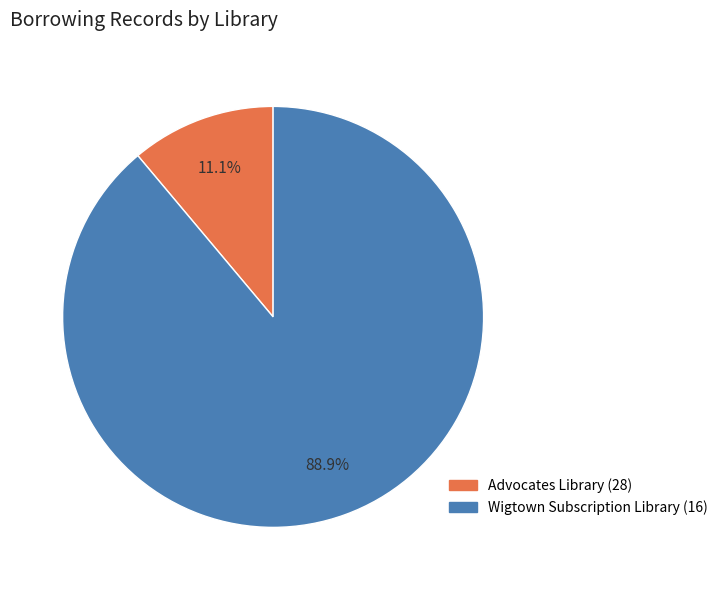

Which category has the smallest portion of the pie?

Advocates Library (28)